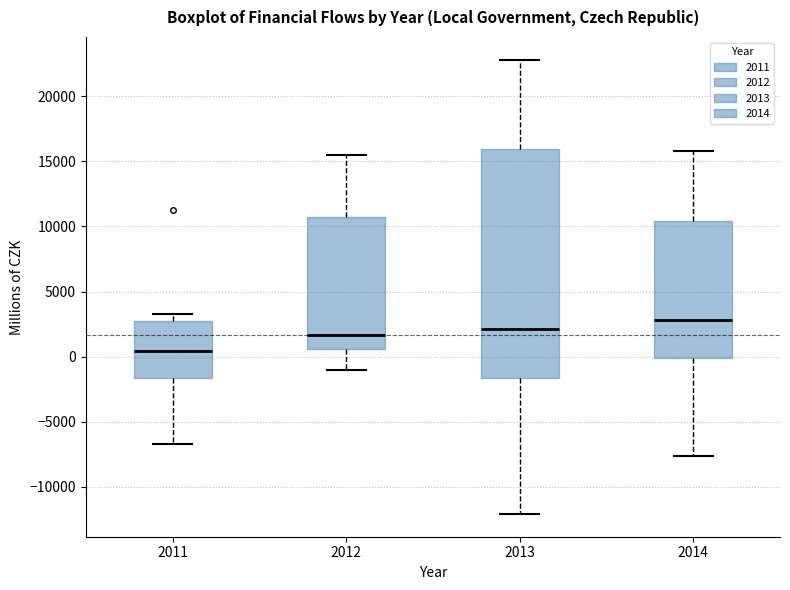

Reading left to right, transcribe this box plot: for each box, give where its median line is, the range the box spans, and where its two whiskers end, as read against the y-axis. The values are not printed on the chart, so give them approximately, as read against the axis.

2011: median 500, box -1500 to 2500, whiskers -6500 to 3500
2012: median 1500, box 500 to 10500, whiskers -1000 to 15500
2013: median 2000, box -1500 to 16000, whiskers -12000 to 23000
2014: median 3000, box 0 to 10500, whiskers -7500 to 16000